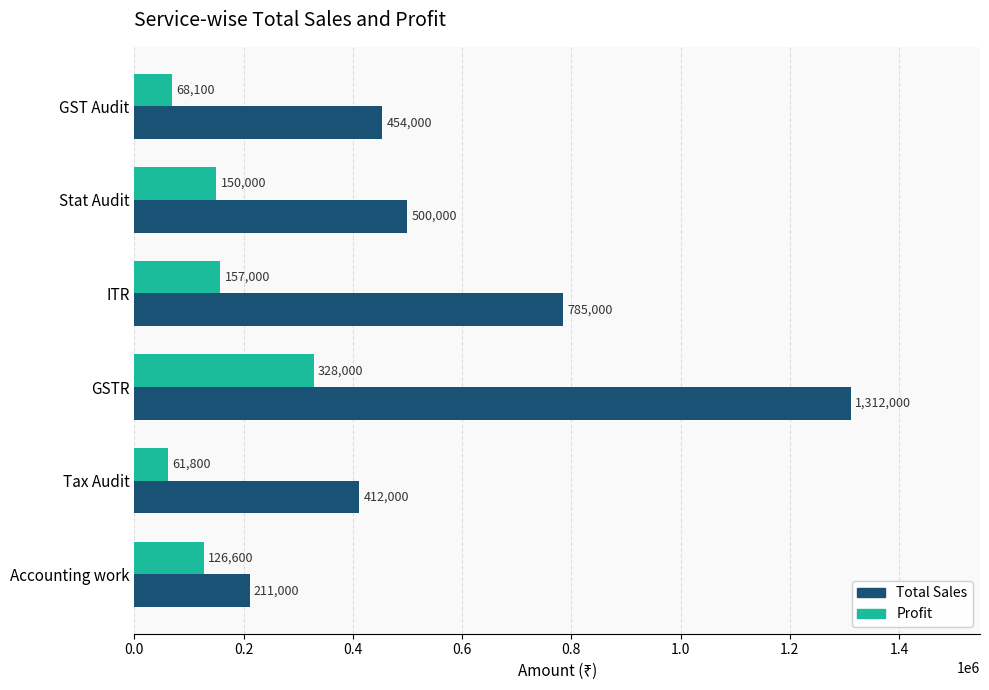

The Total Sales series shows 211000 at Accounting work. True or false?

True